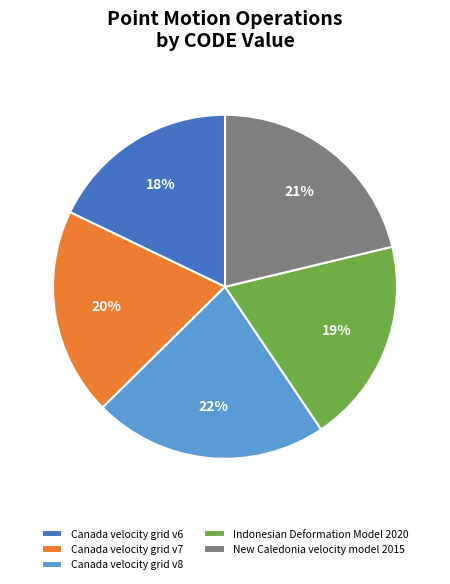

Does Canada velocity grid v6 represent more than half of the total?

No